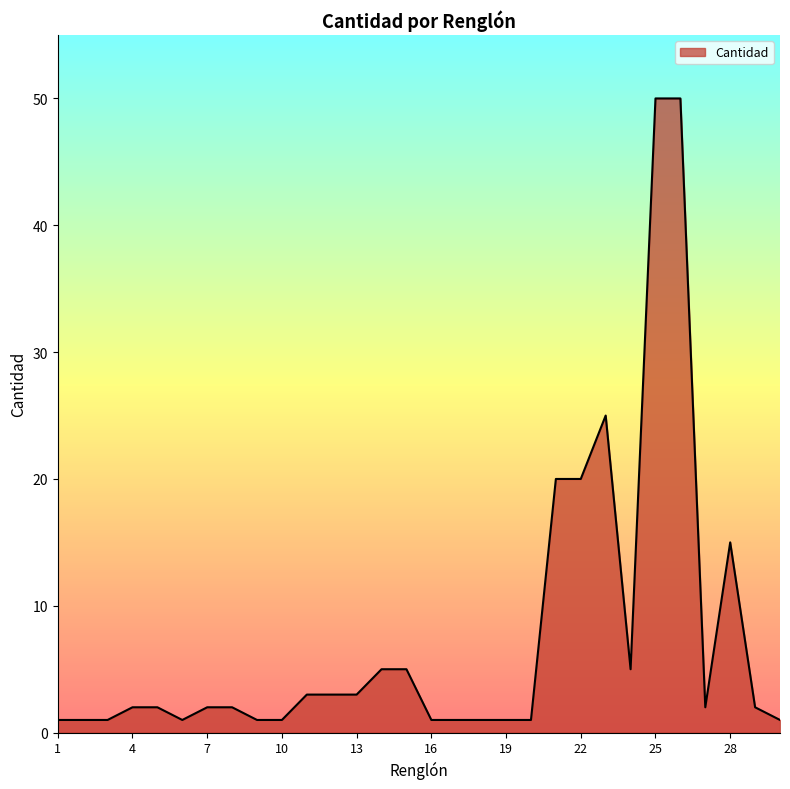

What is the maximum value shown in the chart?

50